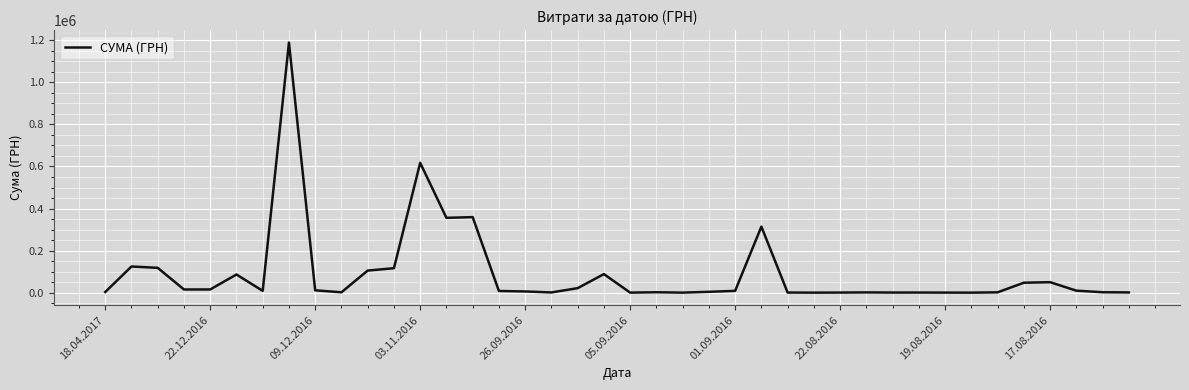

What is the sum of all values?

3691914.1